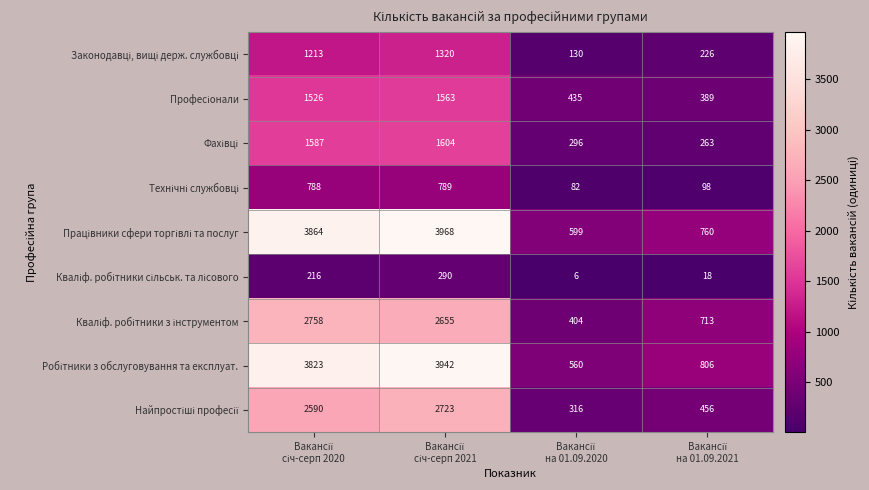

What is the maximum value shown in the chart?

3968